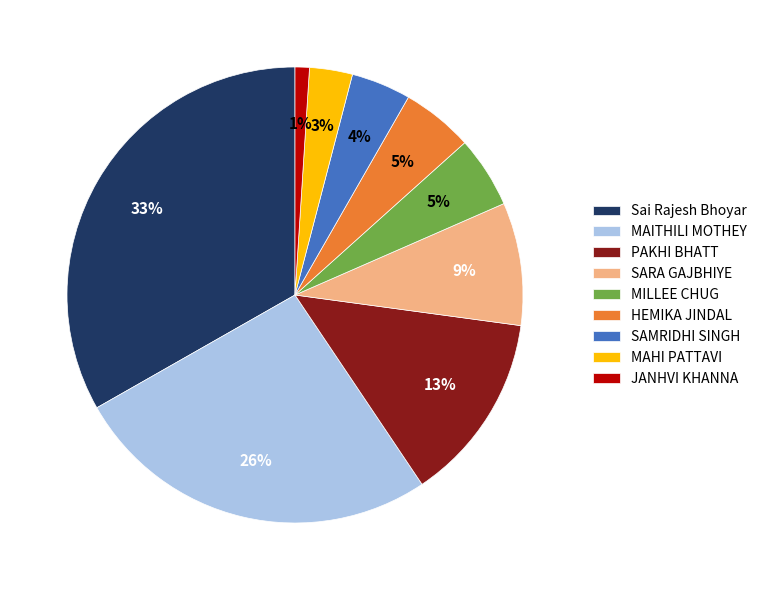

Does MAHI PATTAVI represent more than half of the total?

No